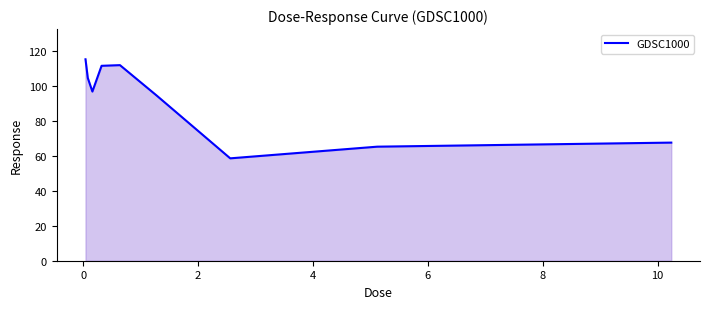

What is the minimum value shown in the chart?

58.5